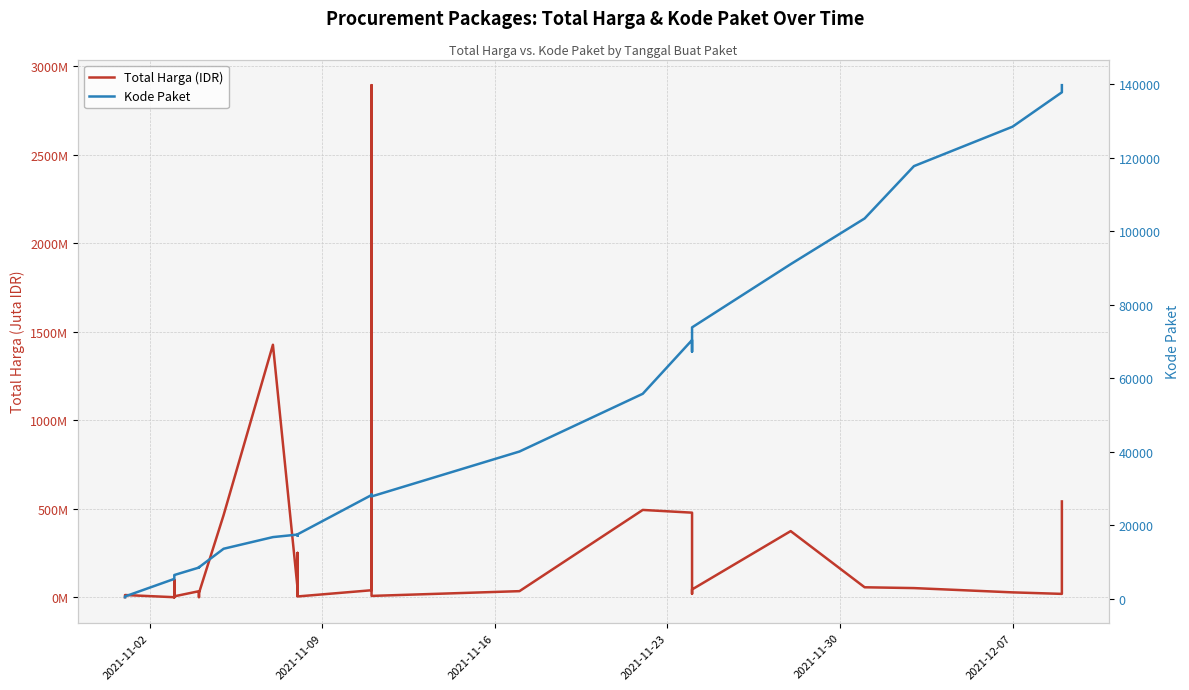

Is this an area chart (filled region under the line)?

No